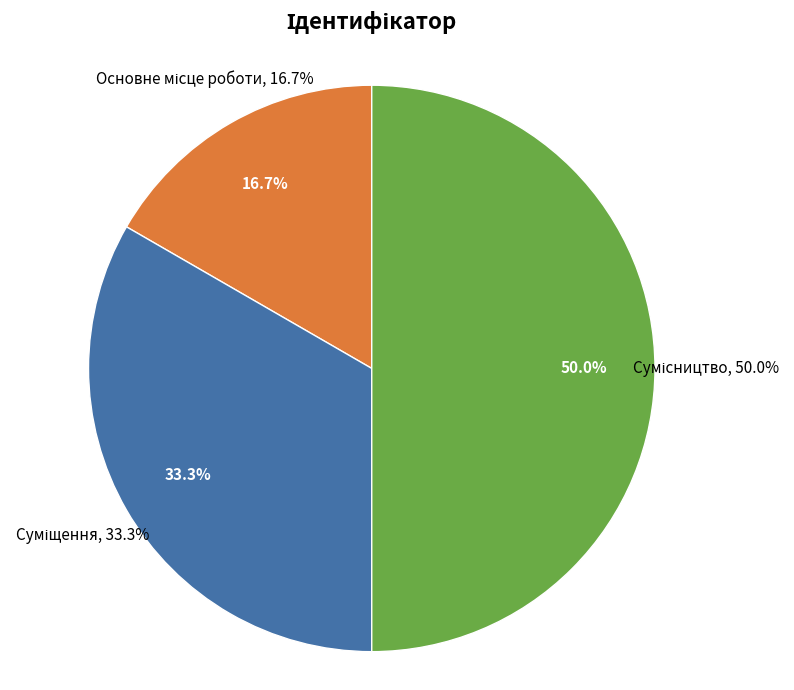

How many segments does this pie chart have?

3